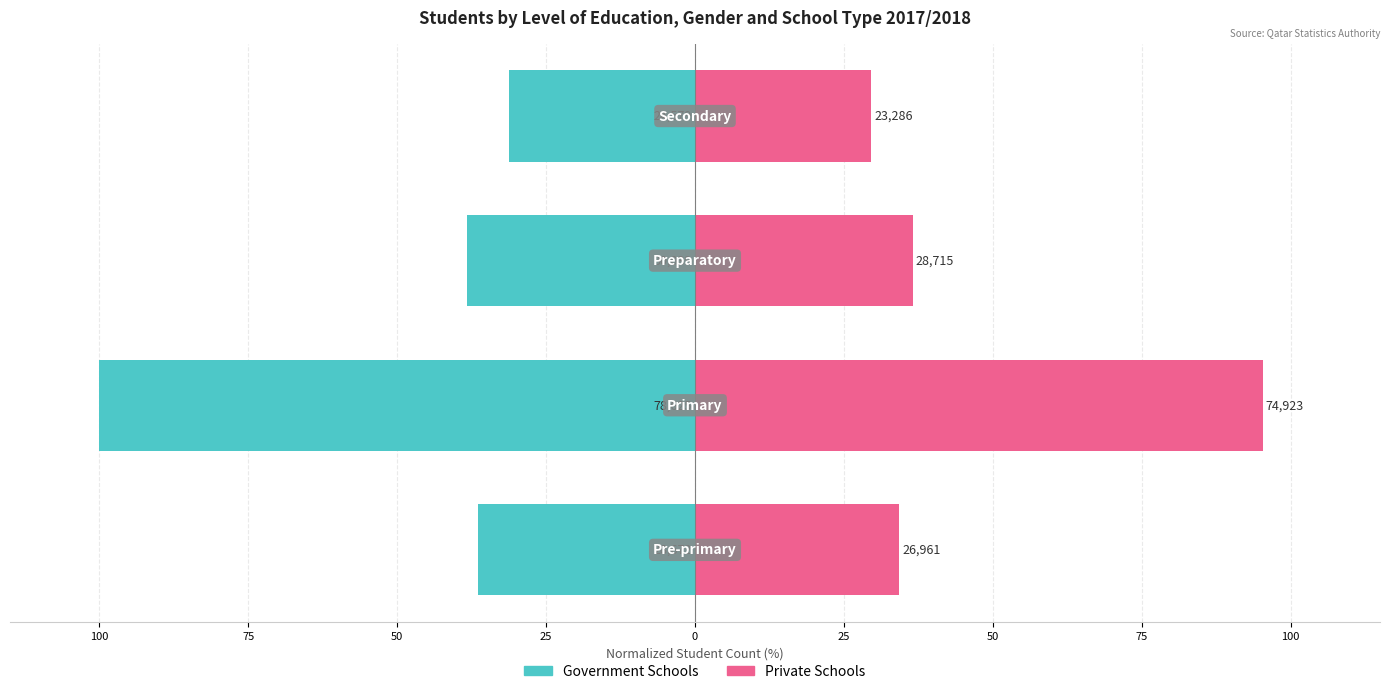

Between 50 and 75, which is larger?

50